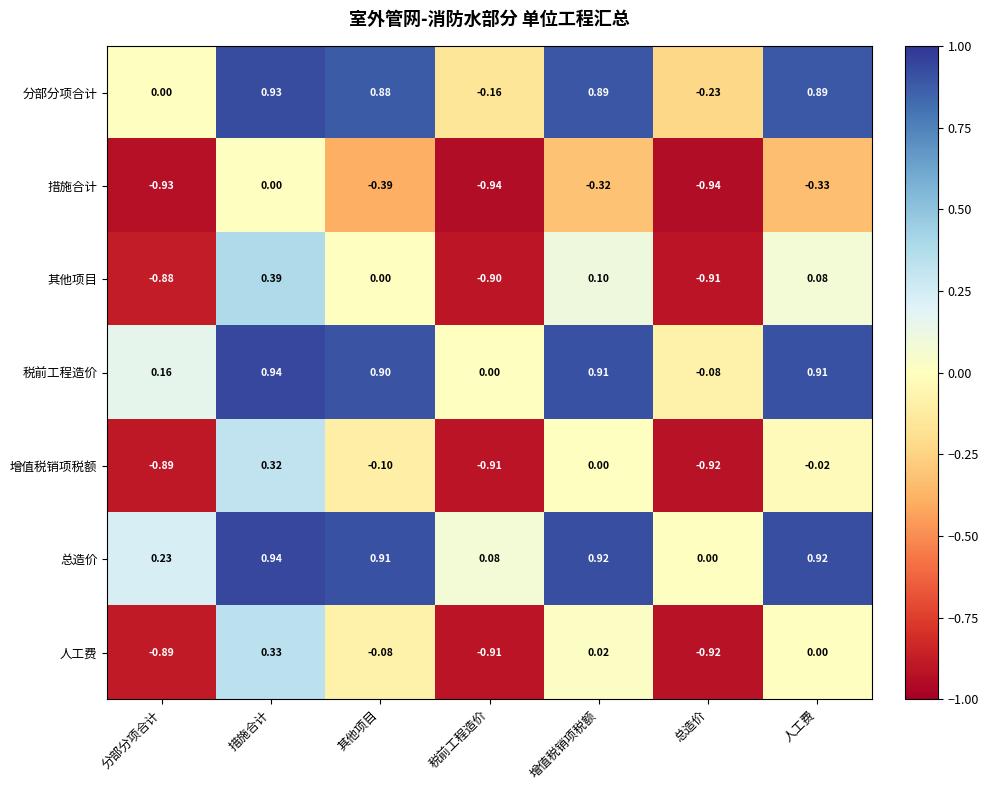

List the labels in order of 人工费 value, smallest first.

总造价, 税前工程造价, 分部分项合计, 其他项目, 人工费, 增值税销项税额, 措施合计